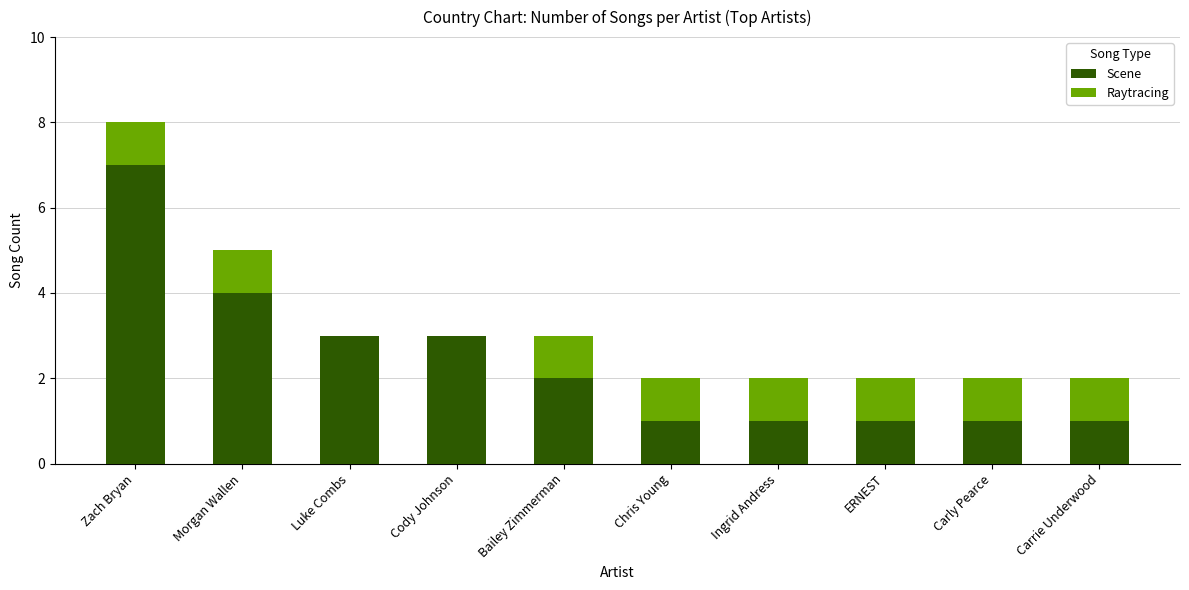

At which label does Scene first exceed 2?

Zach Bryan